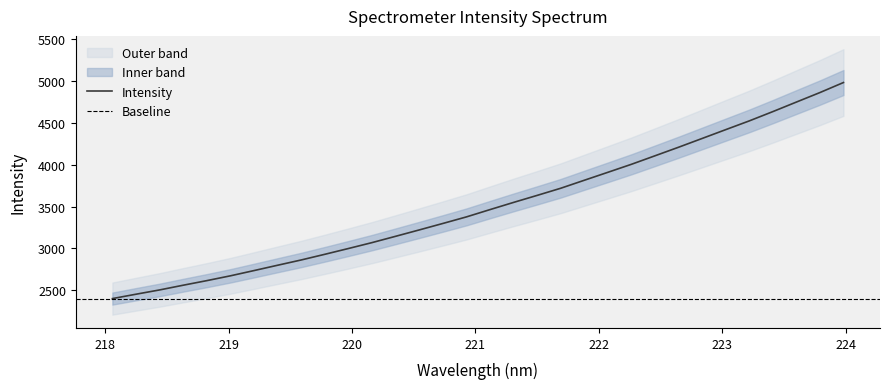

Reading left to right, list all the values displayed in this chart.

2401.0	2453.3	2504.4	2560.8	2615.5	2673.0	2735.7	2799.4	2862.4	2930.1	2999.2	3069.7	3145.0	3221.0	3298.2	3376.6	3463.8	3549.8	3633.6	3718.8	3814.3	3909.4	4005.0	4106.7	4208.8	4313.6	4418.9	4523.4	4634.3	4748.3	4861.9	4981.9